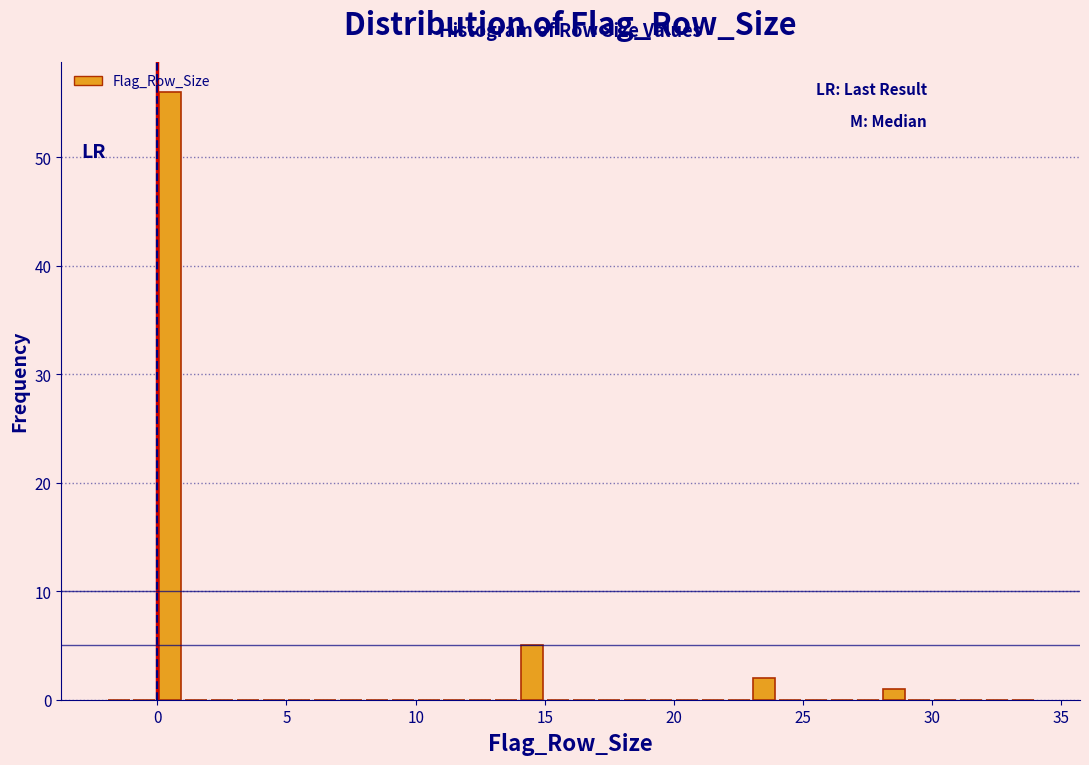

Around what value on the x-axis is the tallest bar? Give the approximate position of its centre, as read against the axis.

0.5